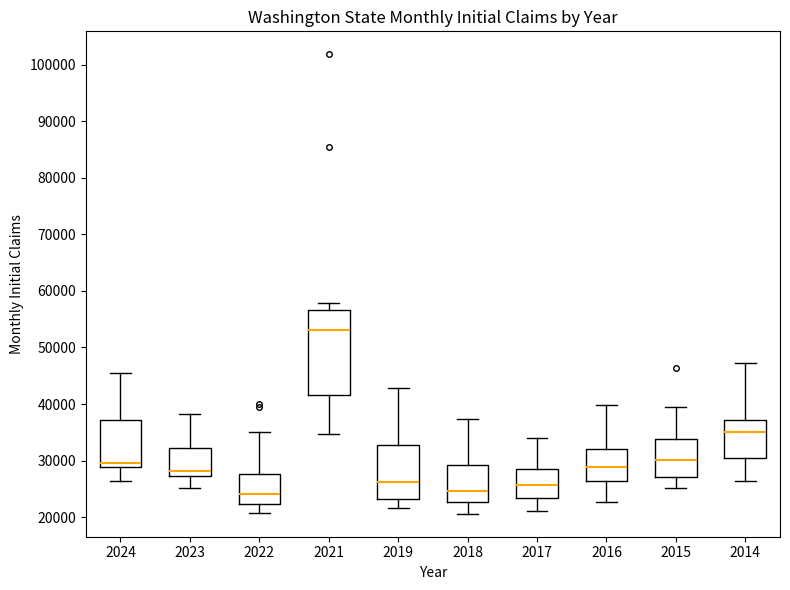

Which box is the tallest, from its lower edge to its upper edge?

2021